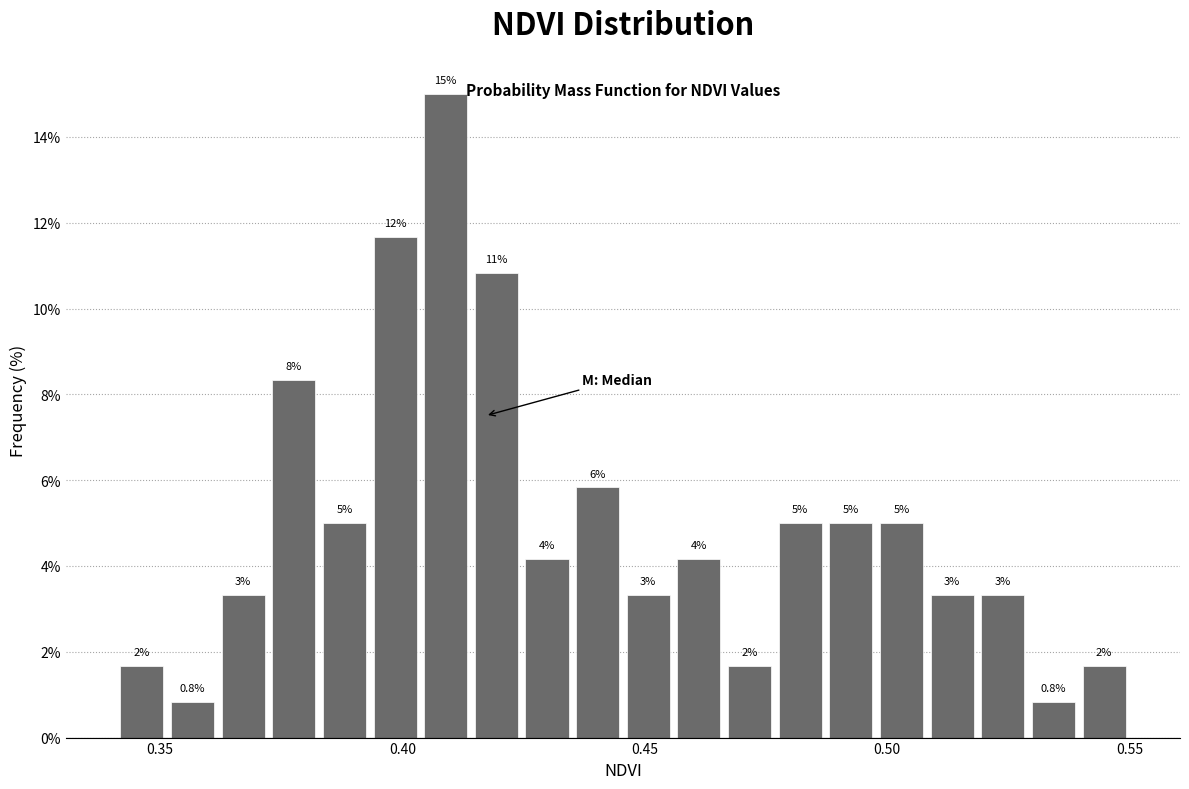

Around what value on the x-axis is the tallest bar? Give the approximate position of its centre, as read against the axis.

0.410